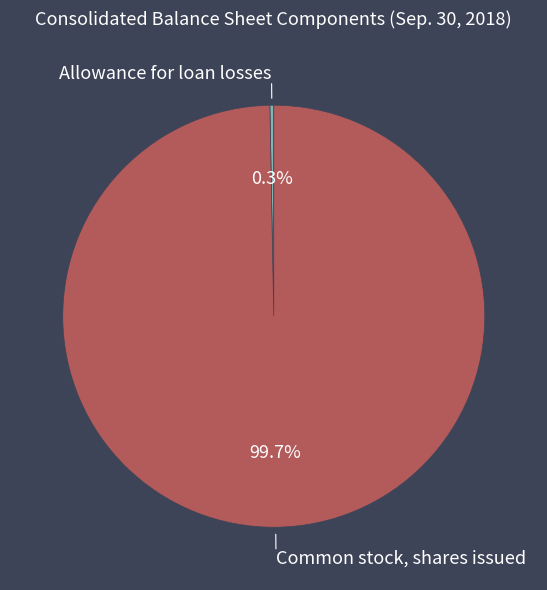

Does any single category account for the majority?

Yes